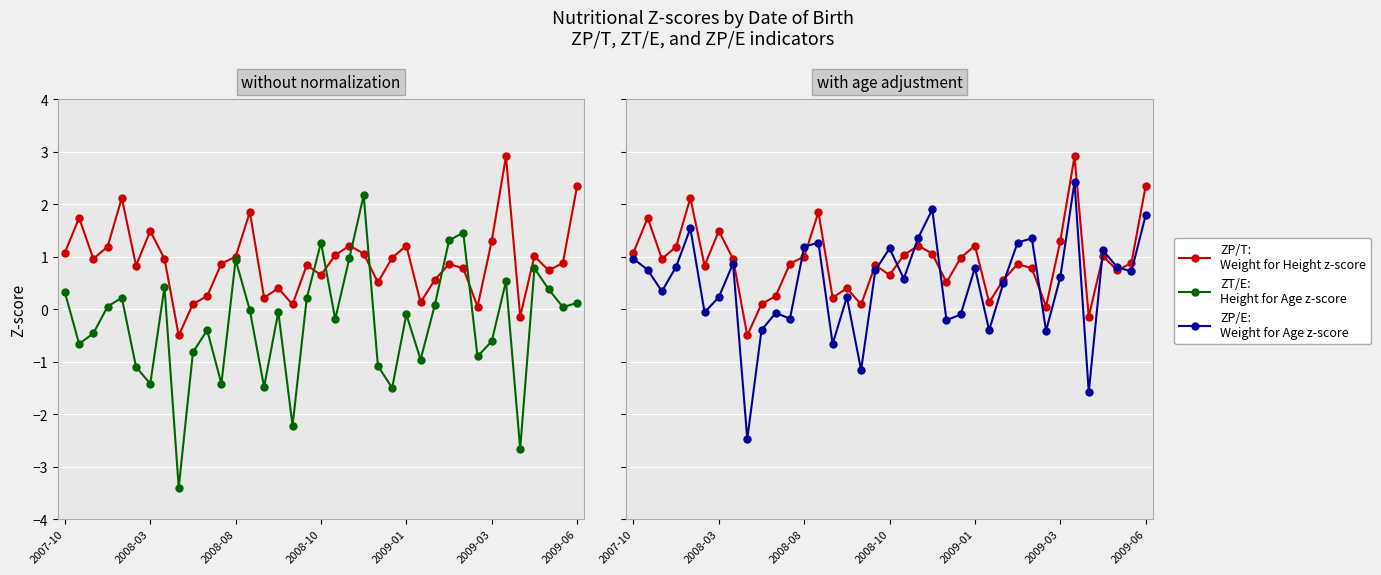

What is the average value of the ZP/E series?

0.5